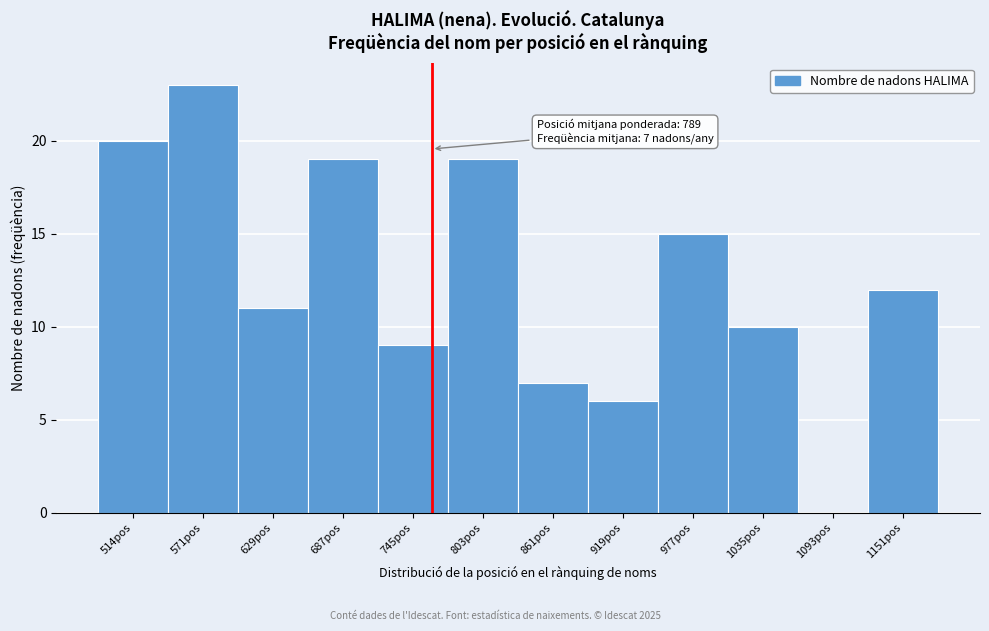

Reading left to right, extract all data points from this chart.

514pos=20	571pos=23	629pos=11	687pos=19	745pos=9	803pos=19	861pos=7	919pos=6	977pos=15	1035pos=10	1093pos=0	1151pos=12